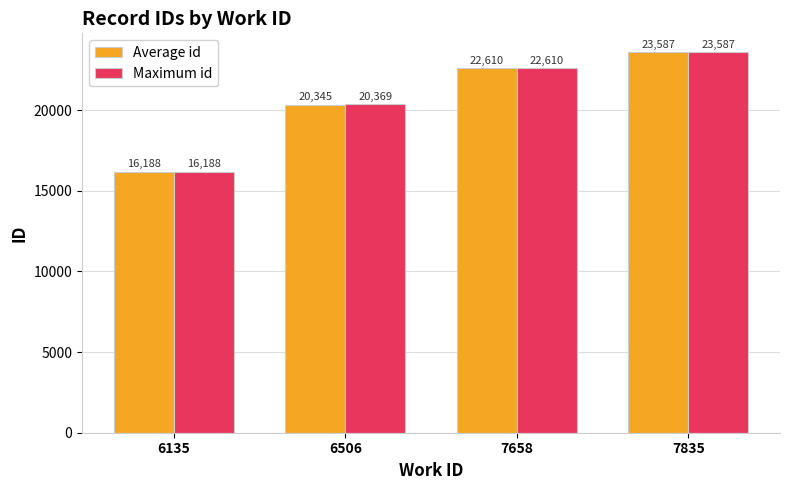

Between 6135 and 6506, which series saw the biggest shift?

Maximum id